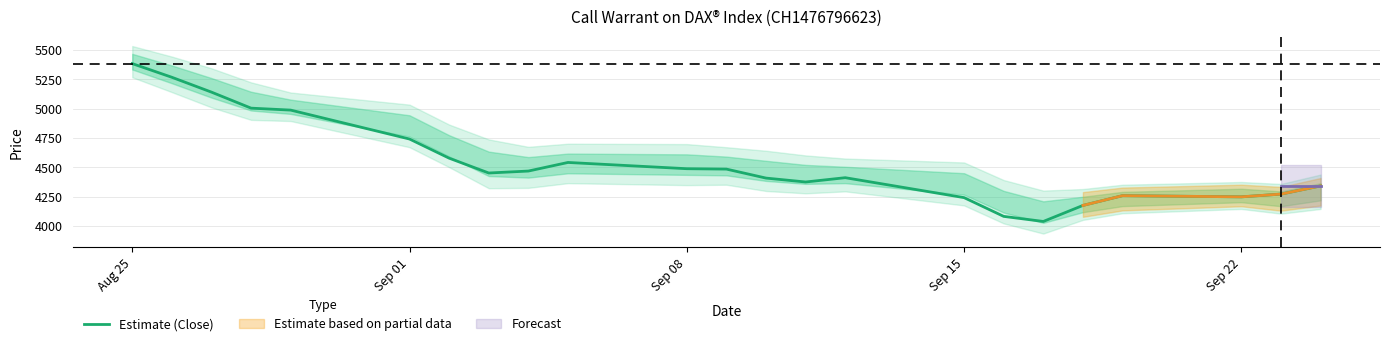

What is the maximum value for Estimate (Close)?

5385.0